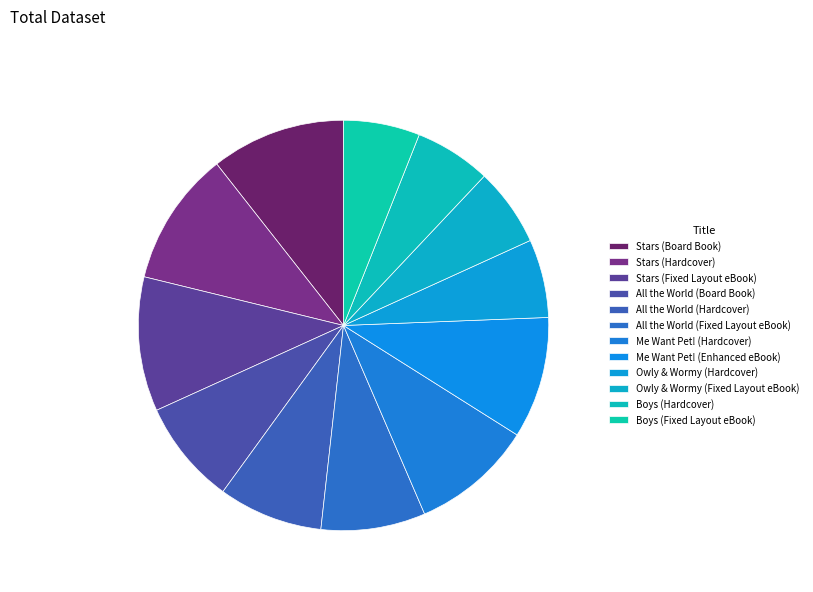

Rank the categories by value from highest to lowest.

Stars (Board Book), Stars (Hardcover), Stars (Fixed Layout eBook), Me Want Pet! (Hardcover), Me Want Pet! (Enhanced eBook), All the World (Board Book), All the World (Hardcover), All the World (Fixed Layout eBook), Owly & Wormy (Hardcover), Owly & Wormy (Fixed Layout eBook), Boys (Hardcover), Boys (Fixed Layout eBook)